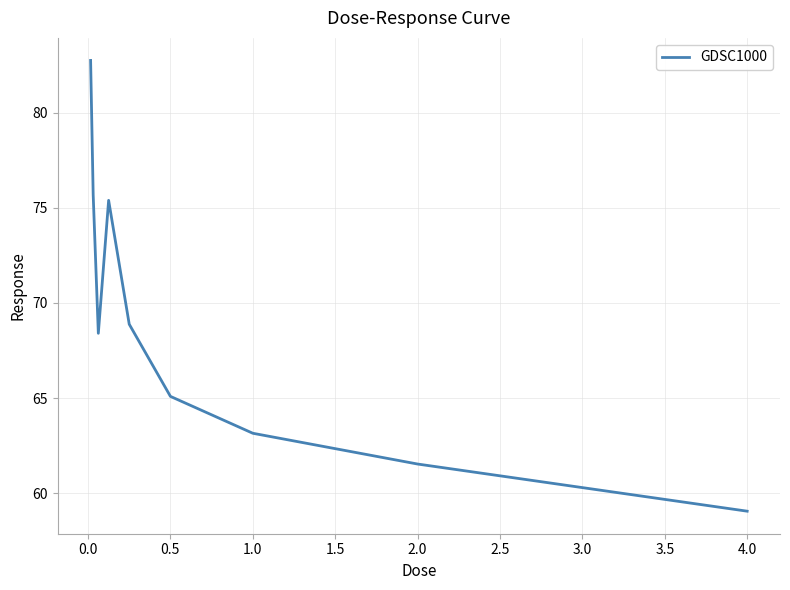

What is the maximum value shown in the chart?

82.8